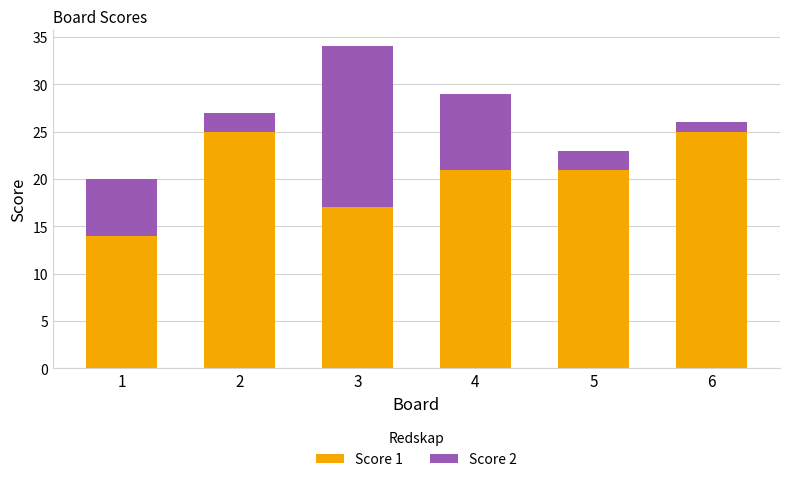

At which category is the sum across all series the highest?

3